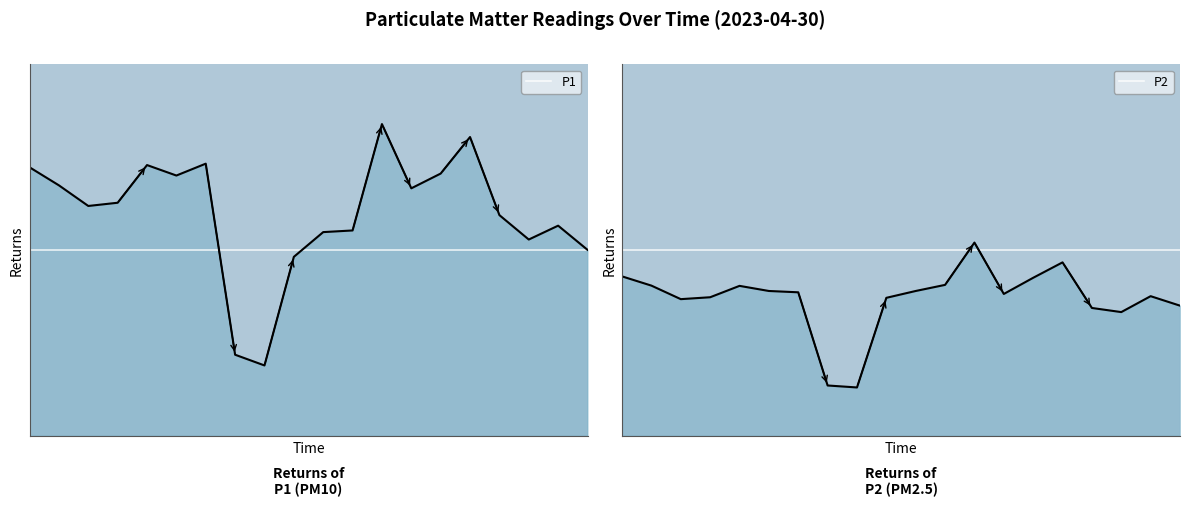

At how many categories does at least one series exceed 24?

15